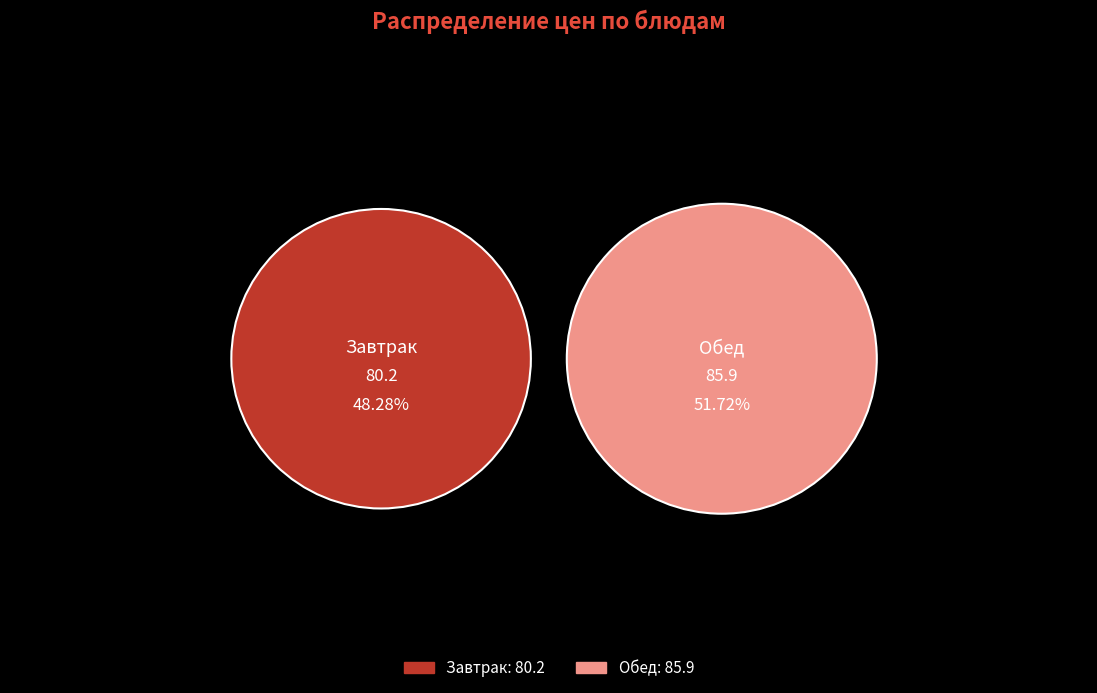

Is it true that хлеб (обед) is 13% of the pie?

False